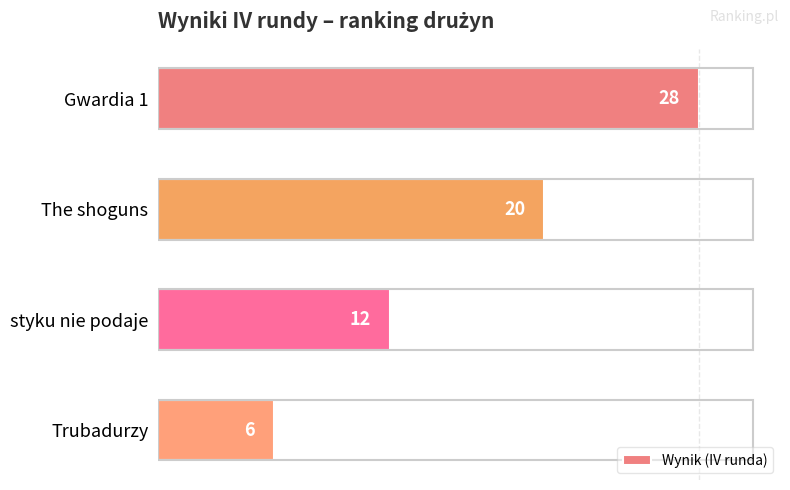

Approximately how many times larger is the value at Trubadurzy compared to styku nie podaje?

0.5